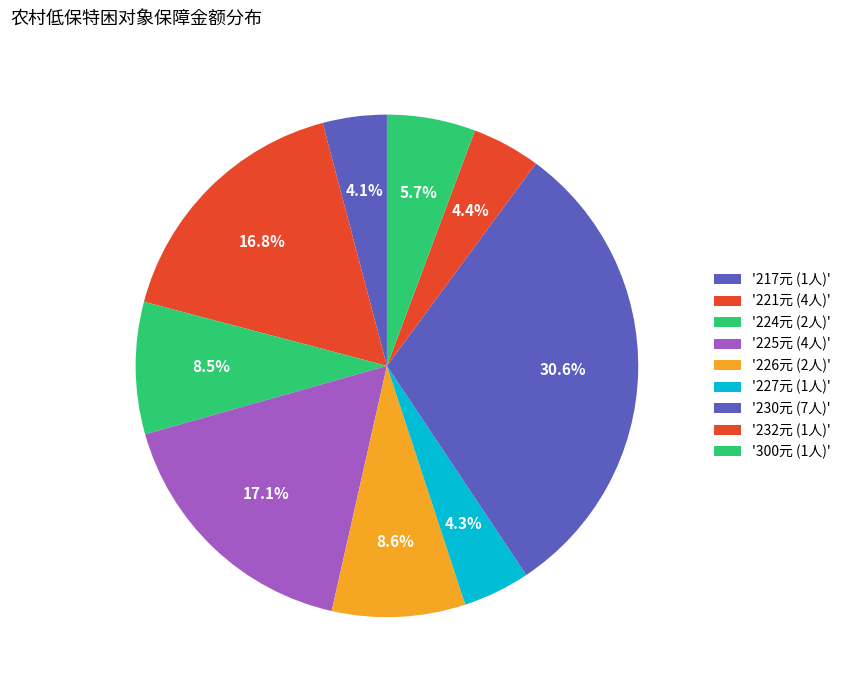

How many slices are in this pie chart?

9